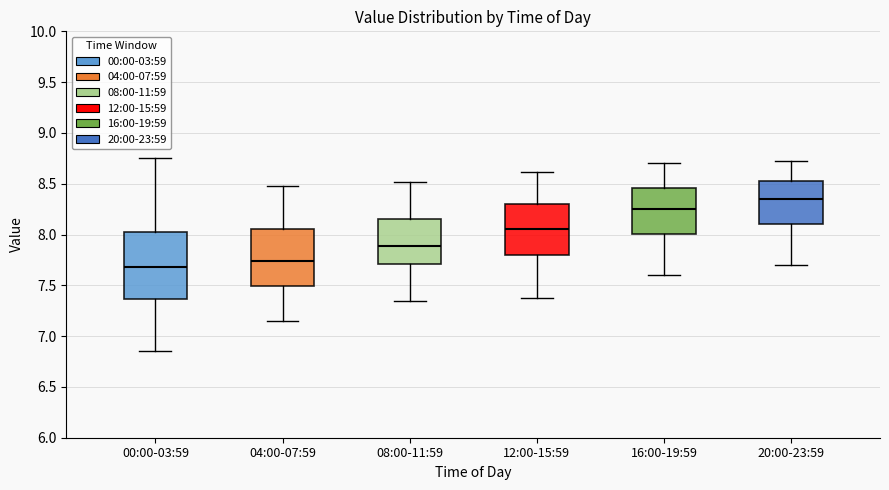

Where does the upper whisker of the box for 12:00-15:59 end on the y-axis? The values are not printed on the chart, so give them approximately, as read against the axis.

8.60